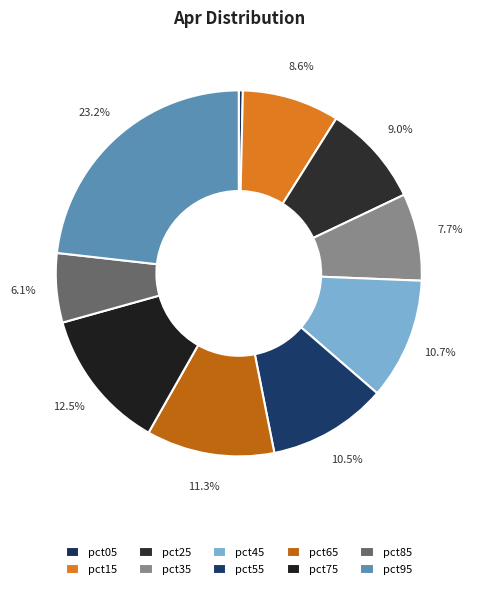

Is there a majority slice in this chart?

No